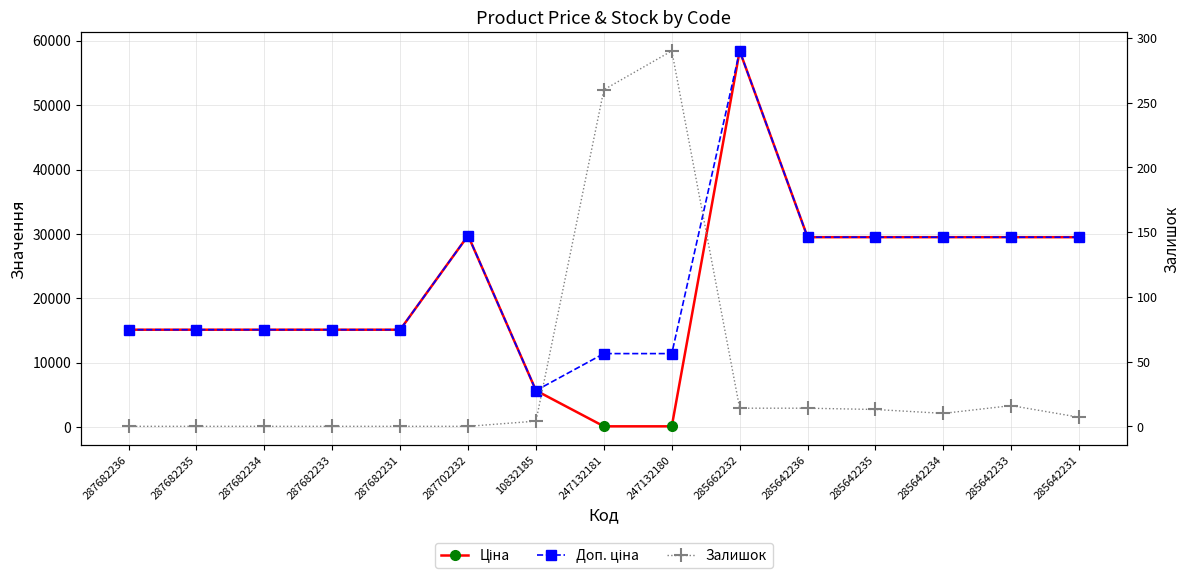

True or false: Ціна and Доп. ціна intersect in this chart.

False